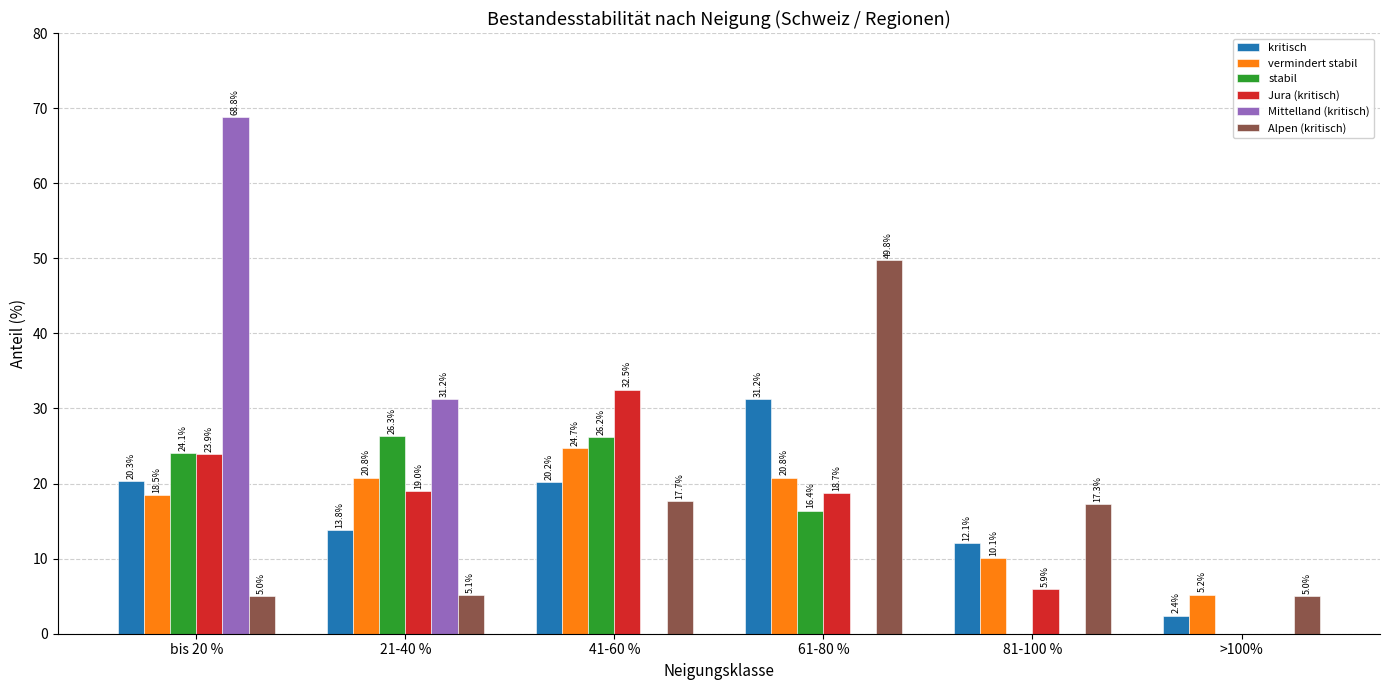

At which label does Jura (kritisch) first exceed 19?

bis 20 %